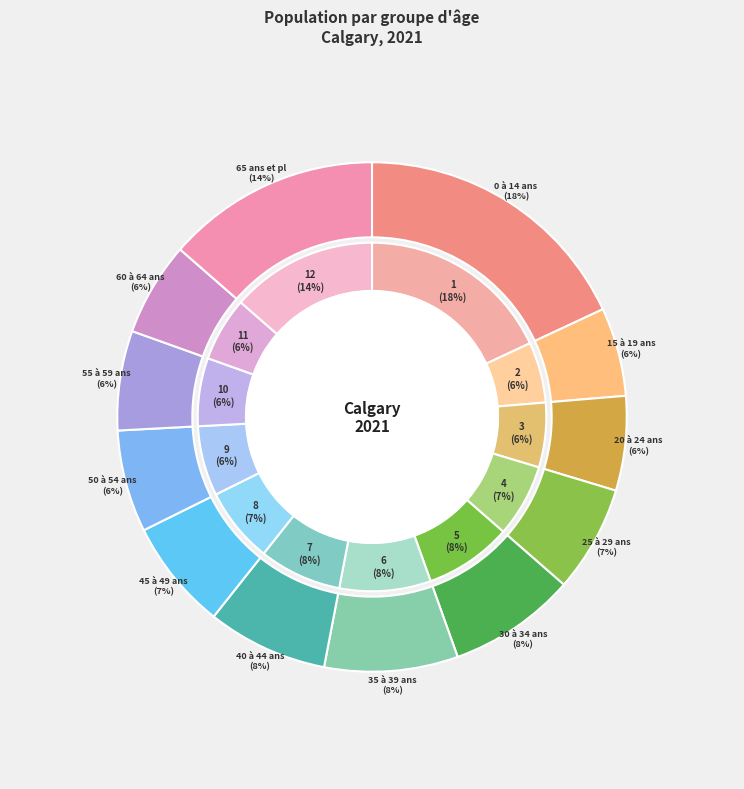

Do 0 à 14 ans and 55 à 59 ans together represent more than half of the pie?

No